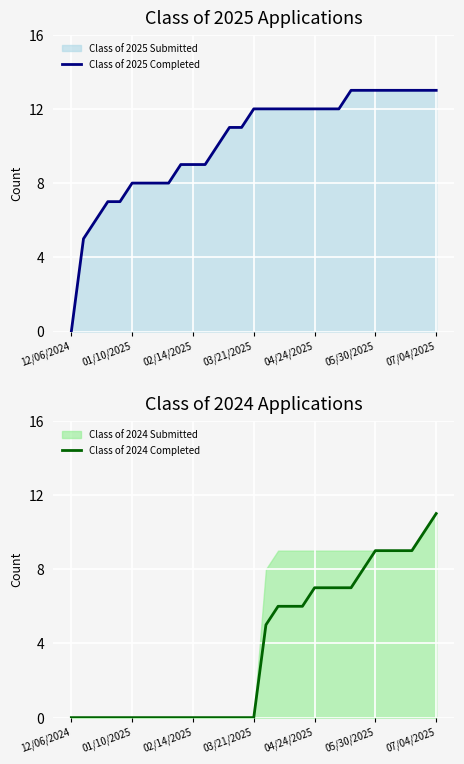

True or false: Class of 2025 Completed and Class of 2024 Completed intersect in this chart.

False